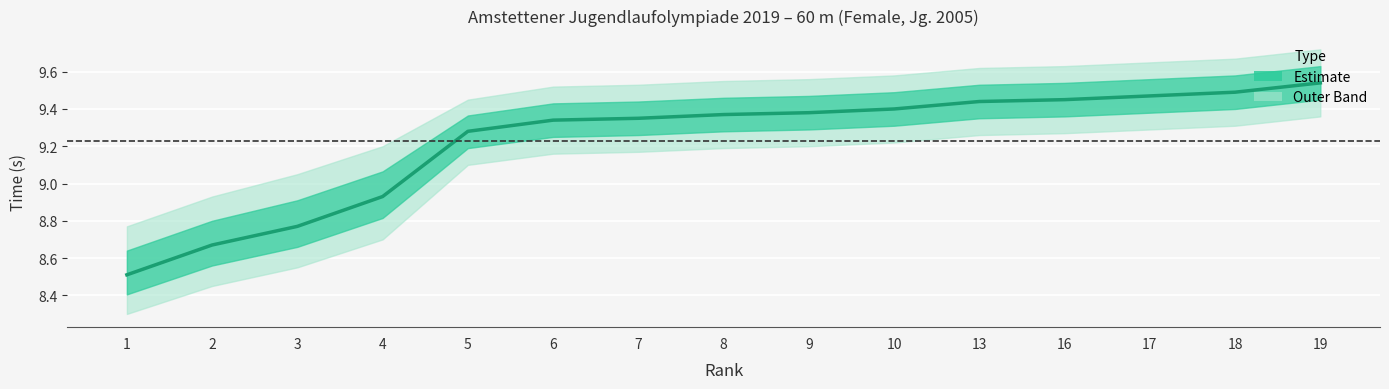

Rank the categories by value from lowest to highest.

1, 2, 3, 4, 5, 6, 7, 8, 9, 10, 13, 16, 17, 18, 19